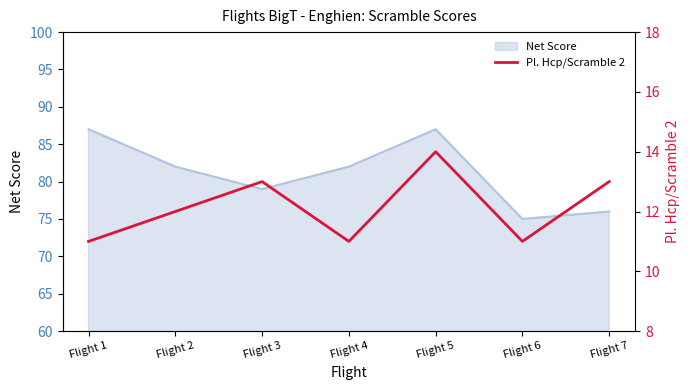

Is it true that Net Score equals 133 at Flight 7?

False